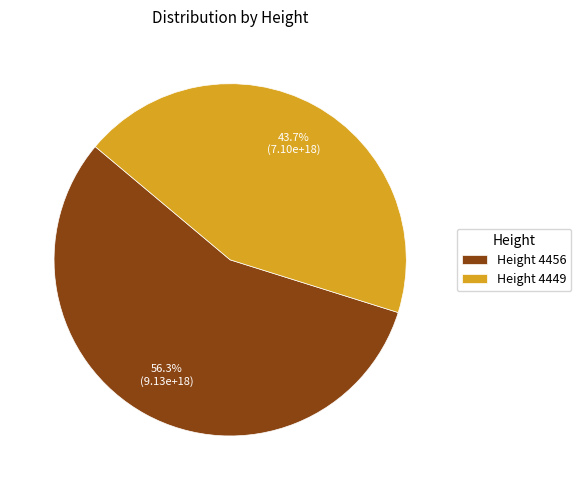

Rank the categories by value from highest to lowest.

Height 4456, Height 4449